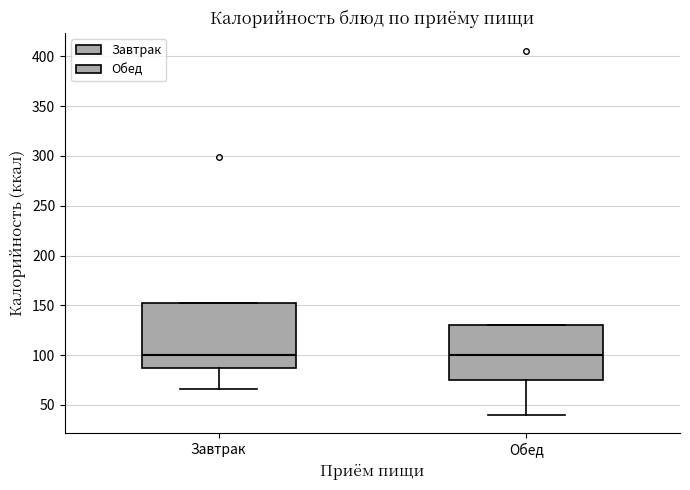

Reading left to right, transcribe this box plot: for each box, give where its median line is, the range the box spans, and where its two whiskers end, as read against the y-axis. The values are not printed on the chart, so give them approximately, as read against the axis.

Завтрак: median 100, box 85 to 150, whiskers 65 to 150
Обед: median 100, box 75 to 130, whiskers 40 to 130